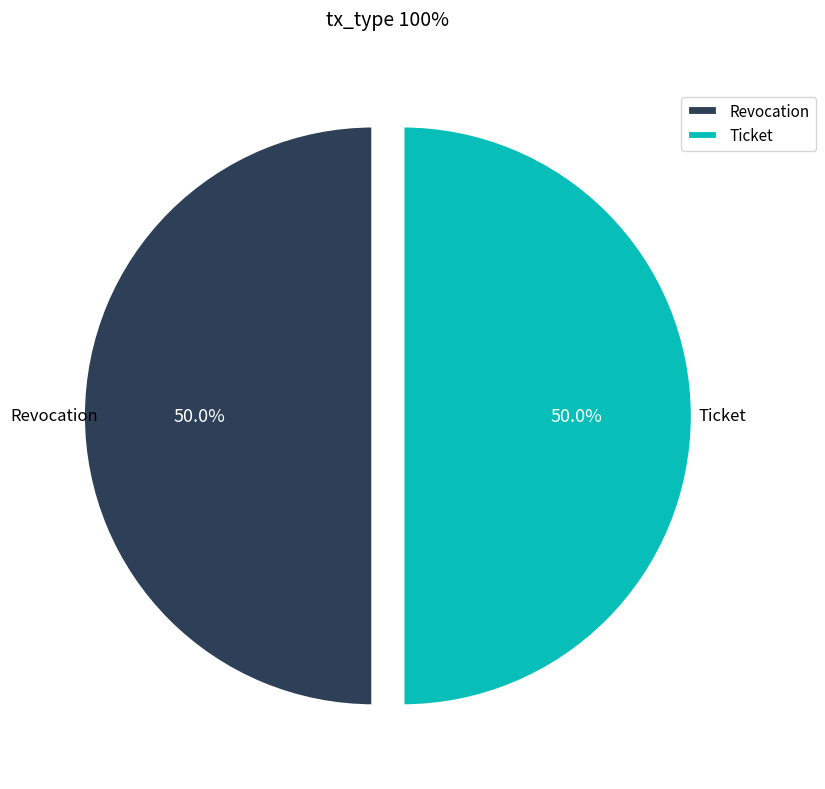

What is the total percentage of Ticket and Revocation?

100.0%